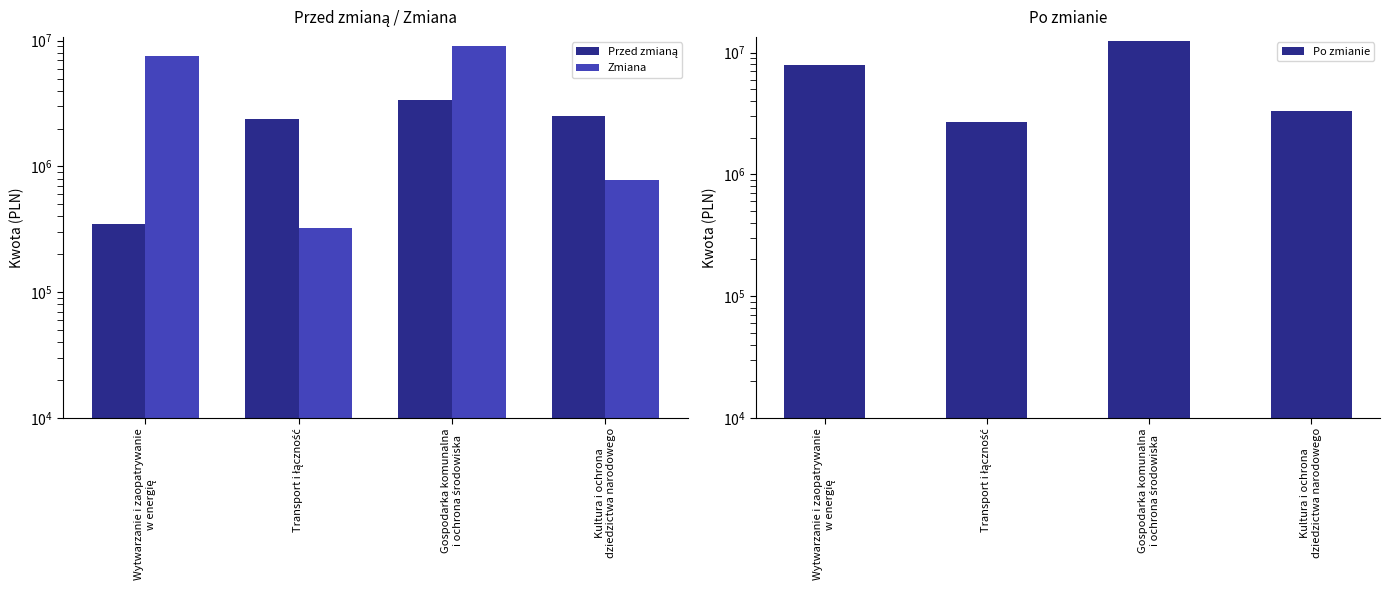

Is it true that Po zmianie equals 20915740.9 at Gospodarka komunalna
i ochrona środowiska?

False